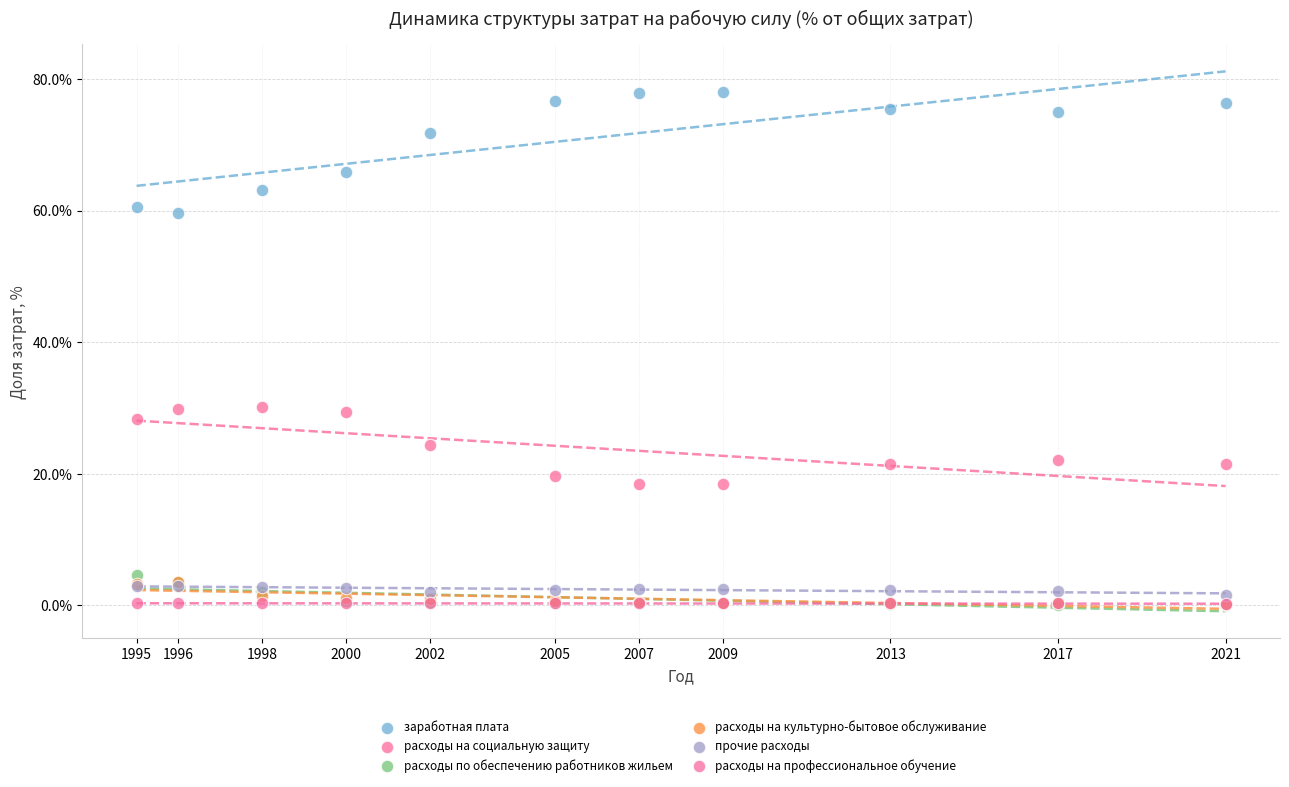

In the заработная плата series, what Y value is closest to 68?

65.8